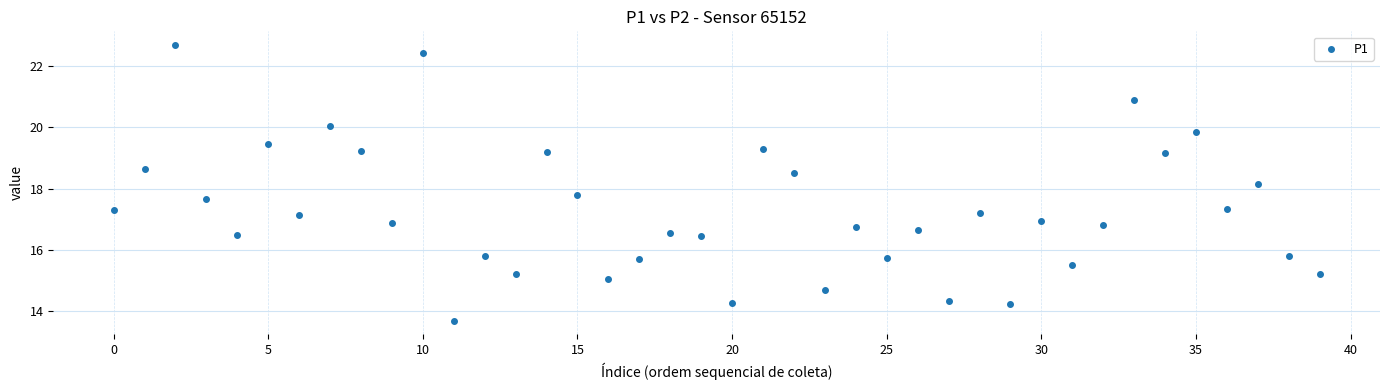

What is the range of Y values (max minus min)?

9.0